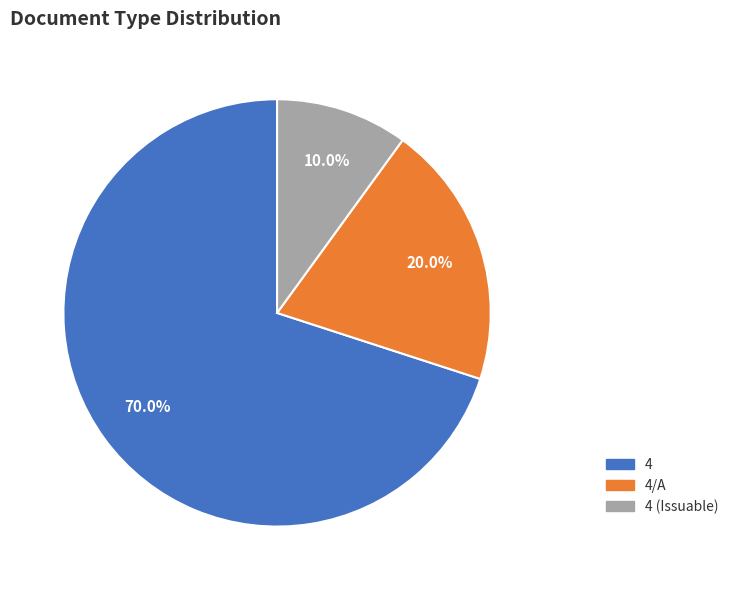

Does any single category account for the majority?

Yes